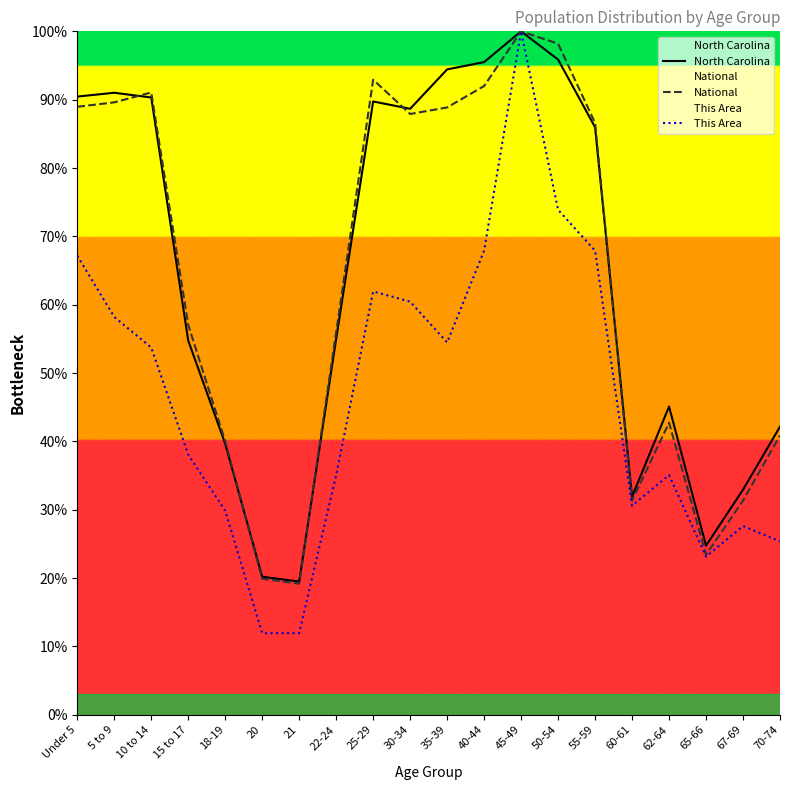

How many interior local valleys does the This Area series have?

3